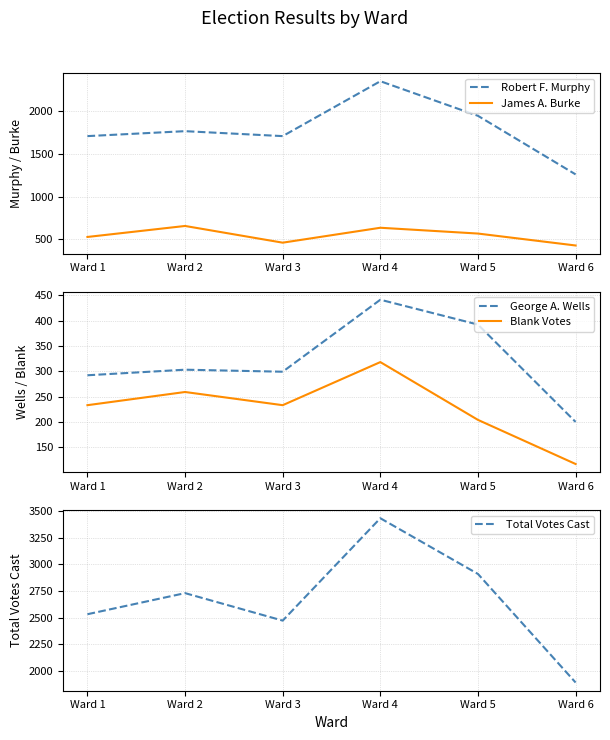

Where does the Robert F. Murphy series first go above 1769?

Ward 4